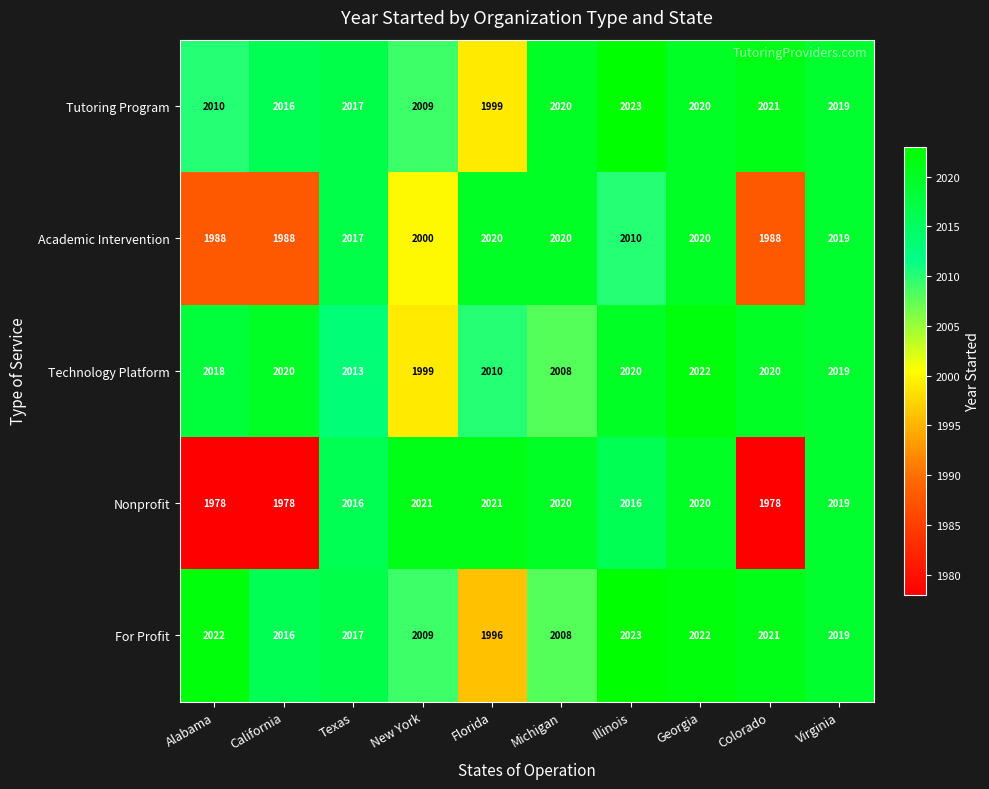

What is the sum of the Academic Intervention values at Colorado and Michigan?

4008